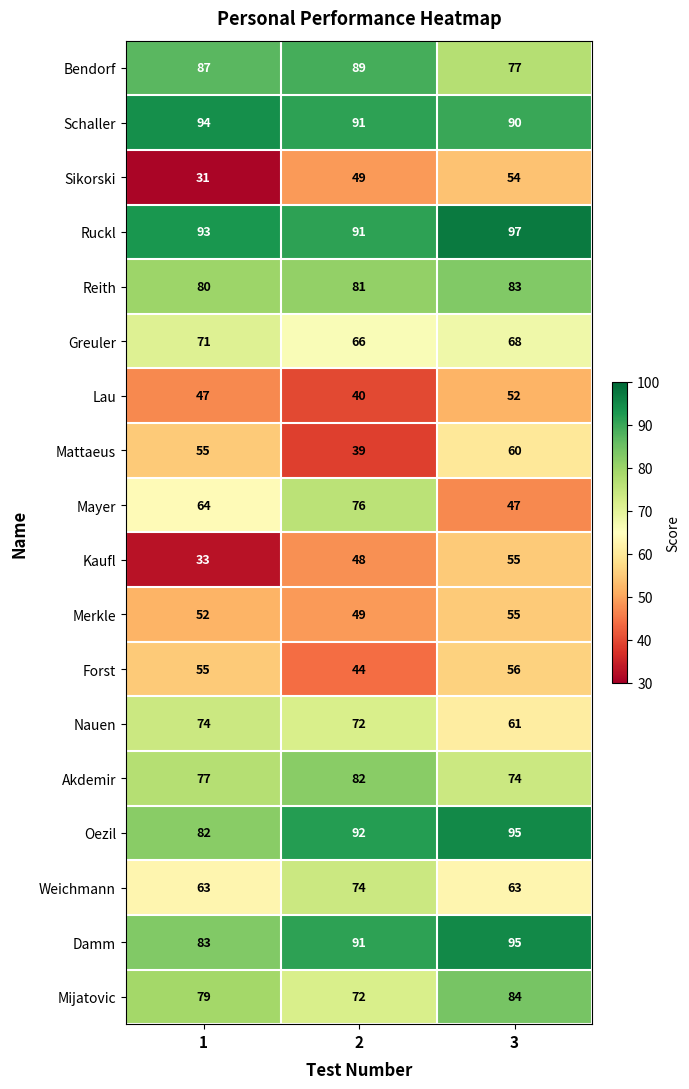

Which series has the largest range (max minus min)?

Mayer